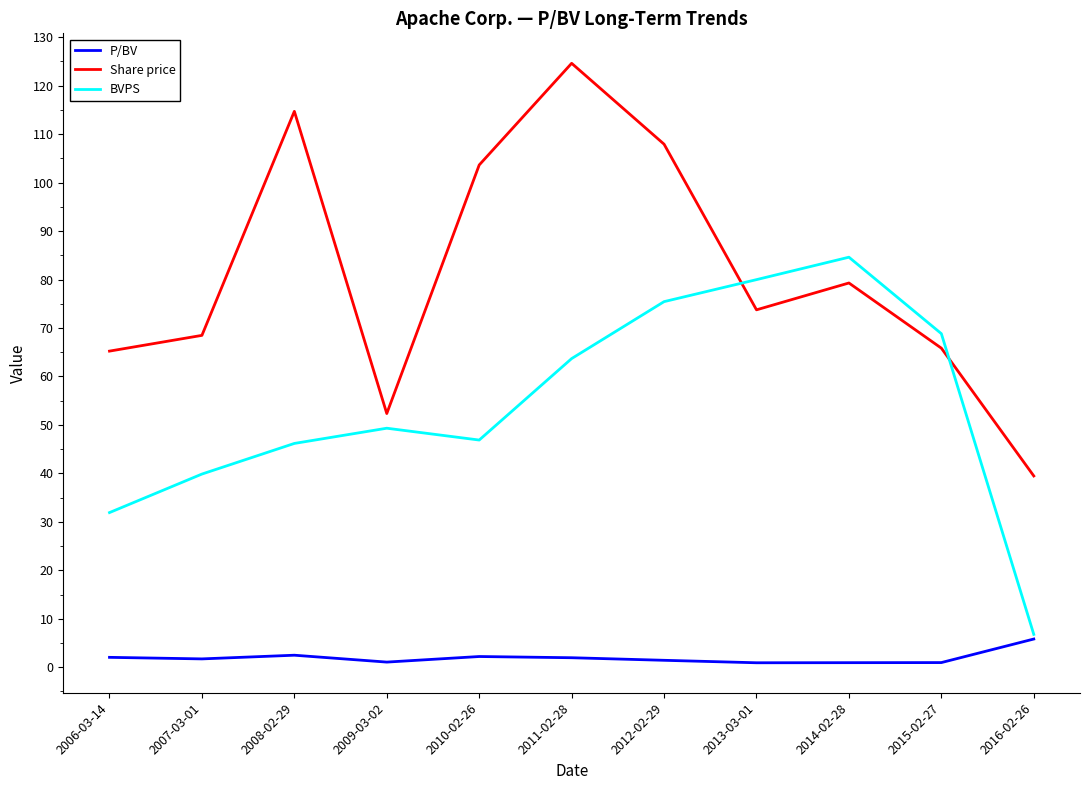

Rank the series by their maximum value, from lowest to highest.

P/BV, BVPS, Share price